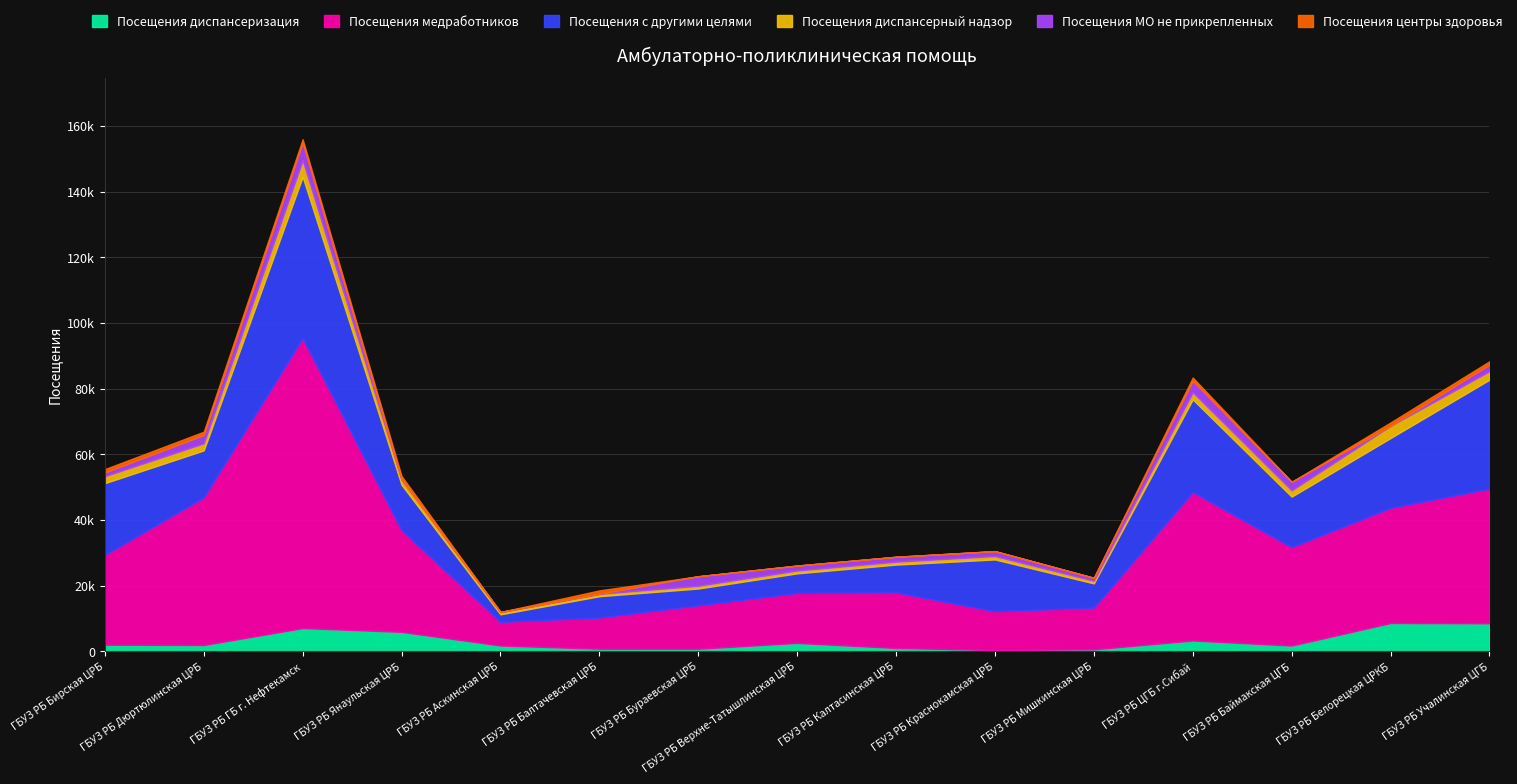

At which label does Посещения диспансерный надзор reach its peak?

ГБУЗ РБ ГБ г. Нефтекамск